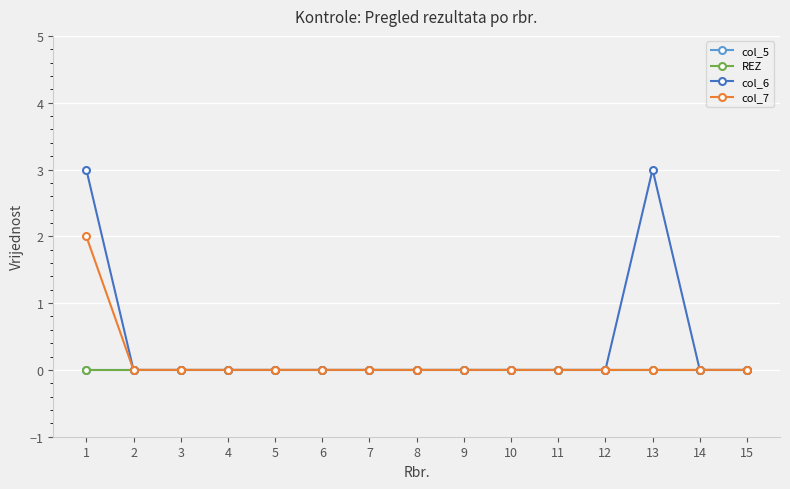

Is this an area chart (filled region under the line)?

No